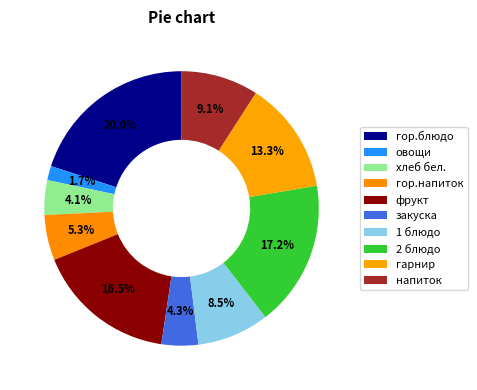

Is the sum of гор.блюдо and овощи greater than half?

No